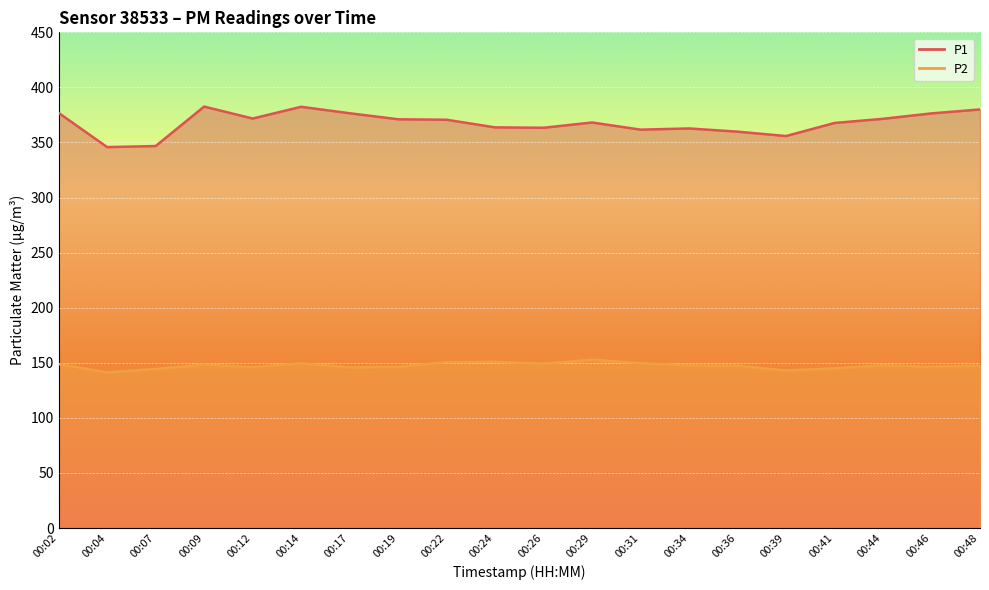

Reading left to right, extract all data points from this chart.

P1: 00:02=376.8	00:04=345.8	00:07=346.8	00:09=382.6	00:12=371.8	00:14=382.4	00:17=376.6	00:19=371.1	00:22=370.6	00:24=363.7	00:26=363.4	00:29=368.1	00:31=361.7	00:34=362.8	00:36=359.8	00:39=355.9	00:41=367.7	00:44=371.5	00:46=376.4	00:48=380.0
P2: 00:02=148.8	00:04=141.2	00:07=144.5	00:09=148.4	00:12=146.0	00:14=149.5	00:17=145.8	00:19=146.3	00:22=150.6	00:24=150.9	00:26=149.2	00:29=152.8	00:31=149.7	00:34=147.6	00:36=147.4	00:39=143.1	00:41=145.0	00:44=147.8	00:46=146.4	00:48=147.4